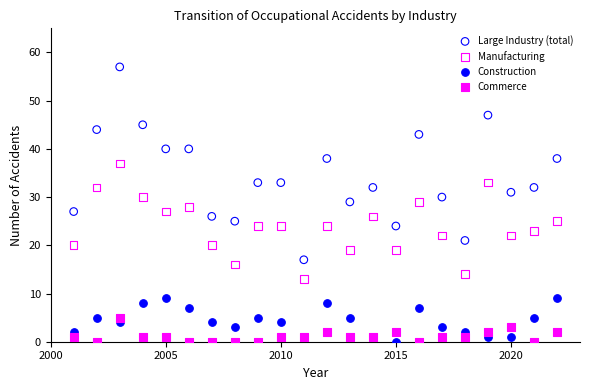

Which series has the widest spread of Y values?

Large Industry (total)